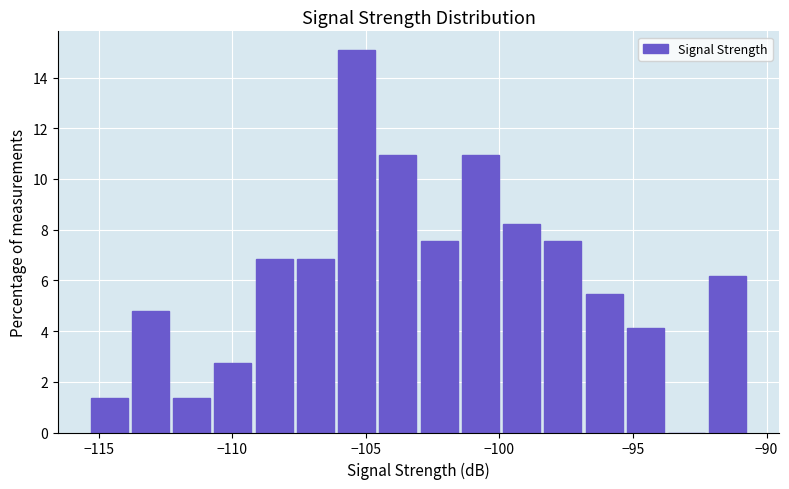

Read against the x-axis, roughly where is the centre of the tallest bar?

-105.5